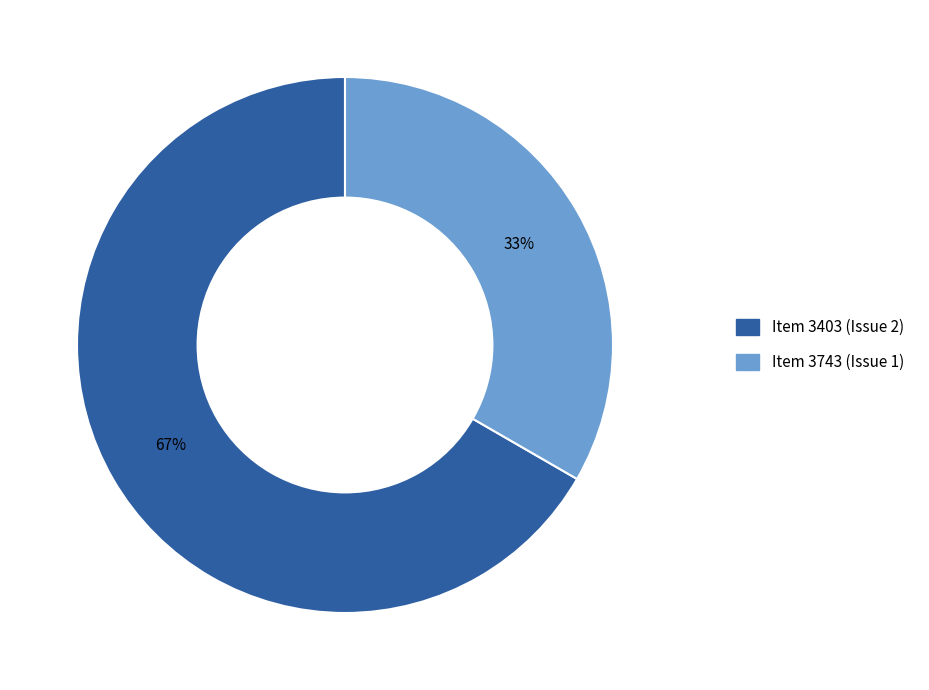

How many slices are in this pie chart?

2